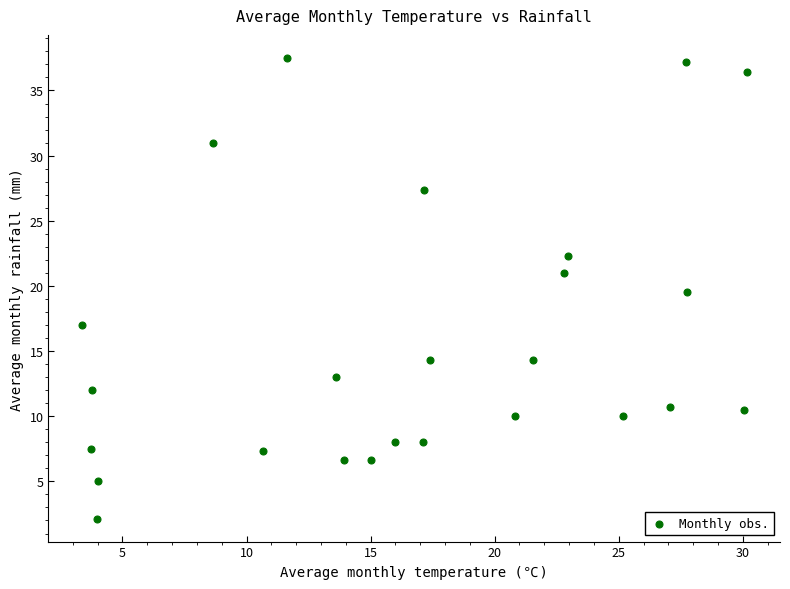

What Y value in the scatter plot is closest to 19?

19.5